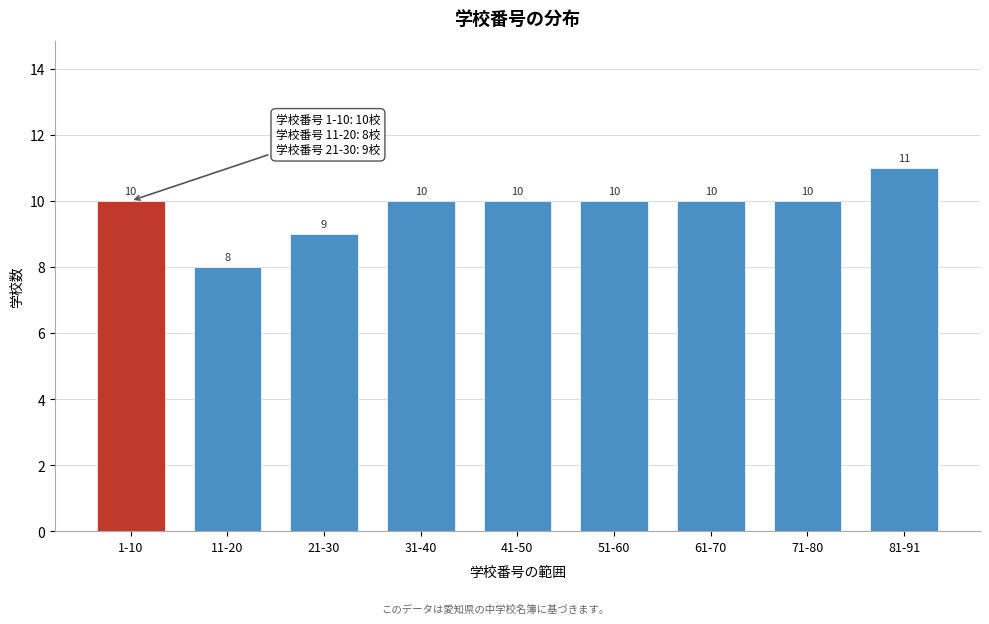

Reading left to right, extract all data points from this chart.

10	8	9	10	10	10	10	10	11